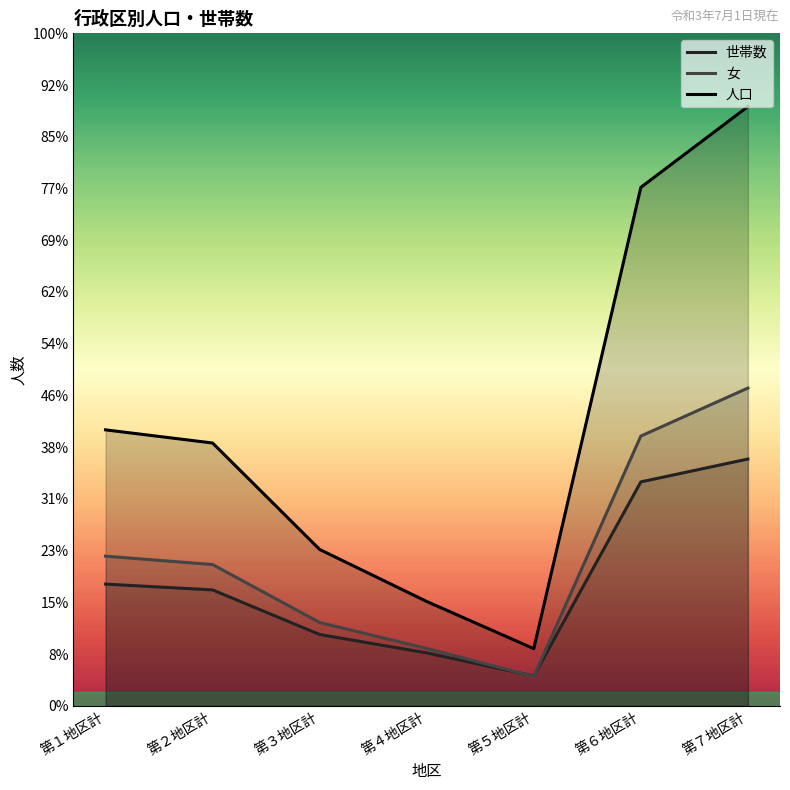

How many lines are shown in the chart?

3